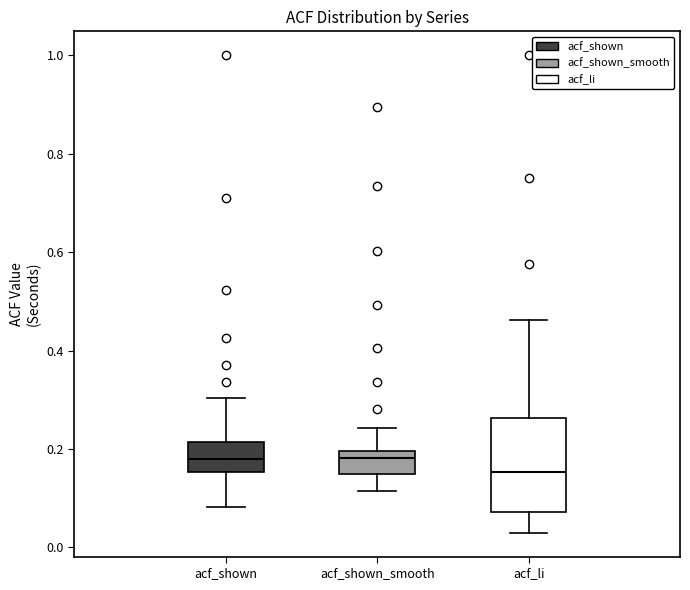

Comparing the boxes themselves (not the whiskers), which one is the tallest?

acf_li